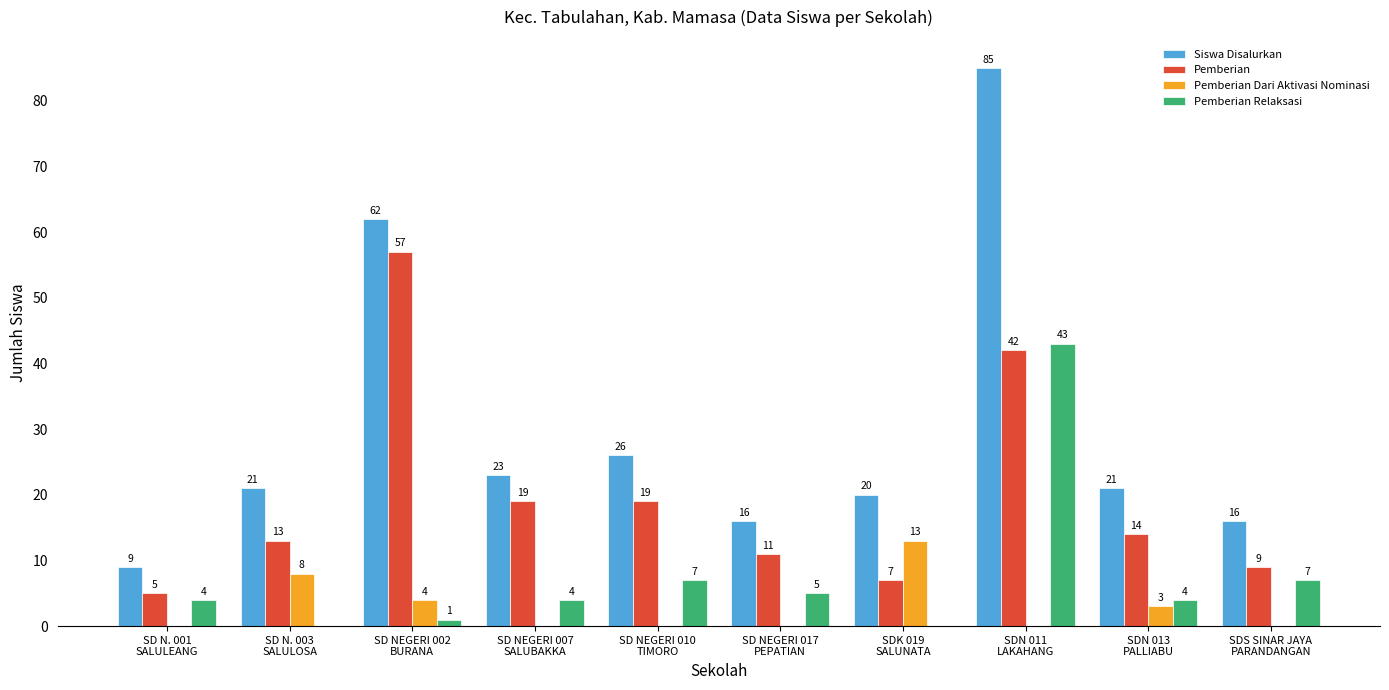

What are all the series names shown in the legend?

Siswa Disalurkan, Pemberian, Pemberian Dari Aktivasi Nominasi, Pemberian Relaksasi